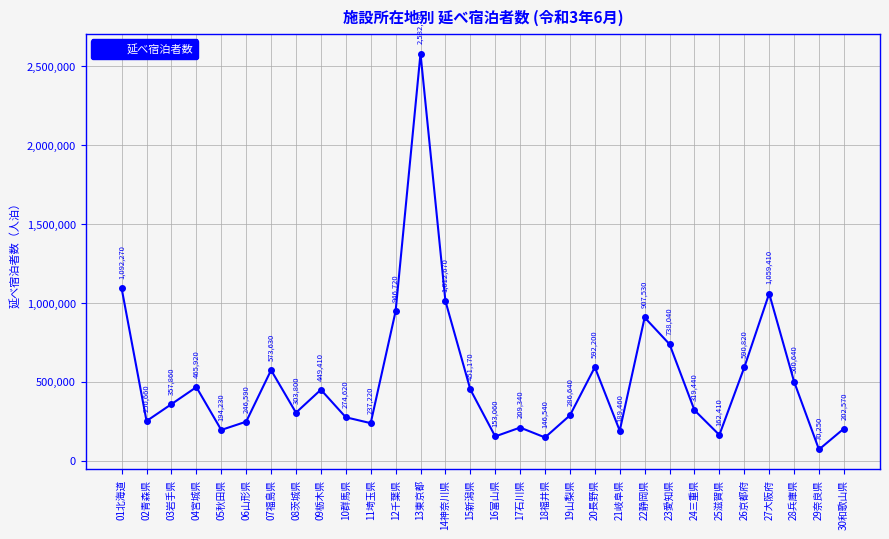

What is the maximum value shown in the chart?

2582180